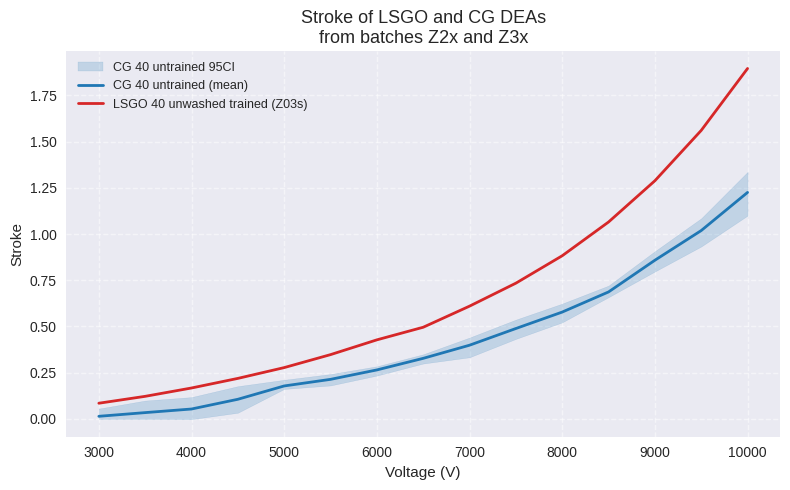

At which label does LSGO 40 unwashed trained (Z03s) reach its minimum?

3000